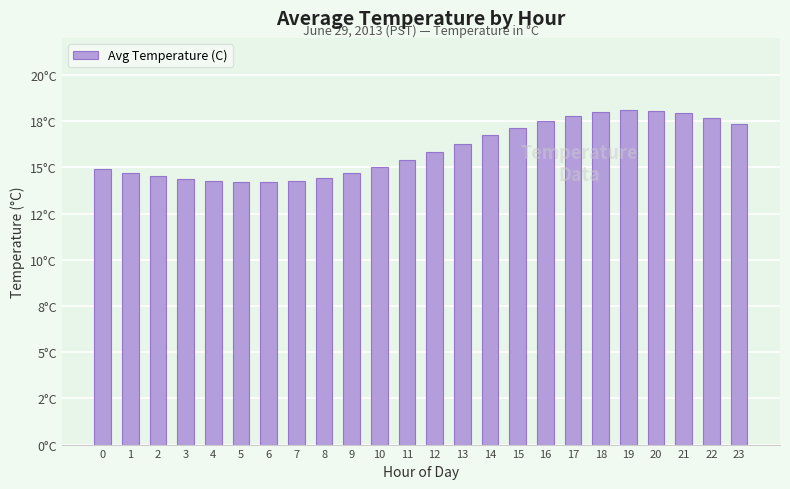

What is the value of the 13th bar from the left?

15.8